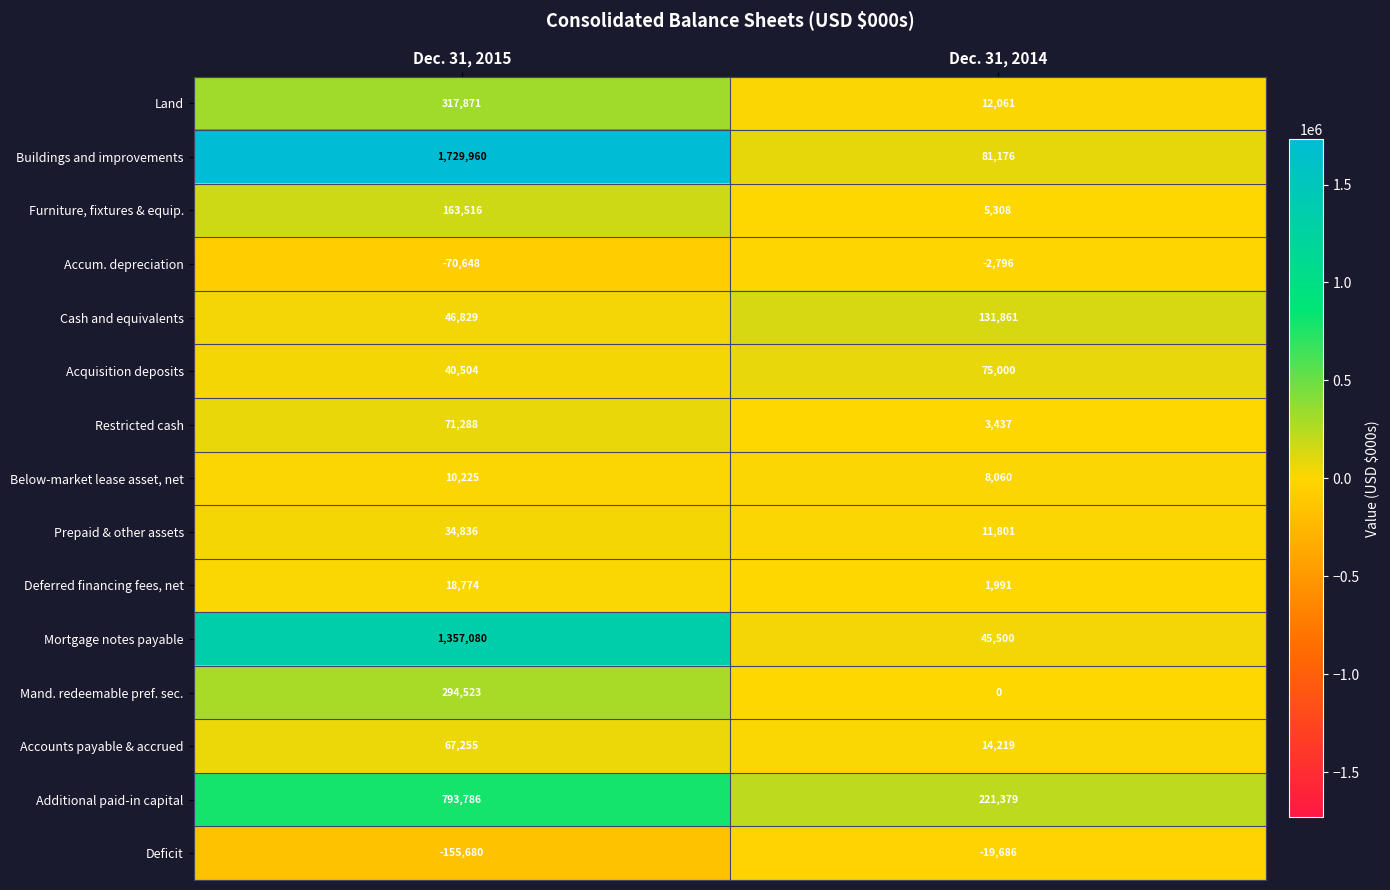

What is the difference between the maximum and minimum values in the Buildings and improvements series?

1648784